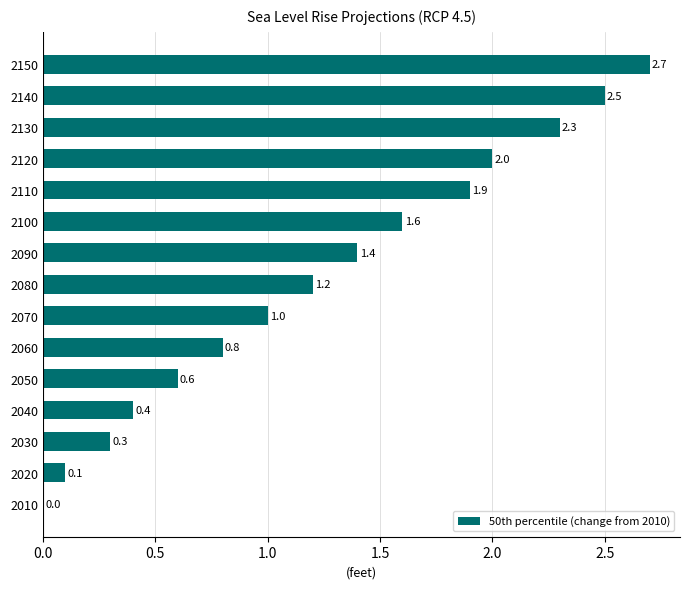

What is the greatest value displayed?

2.7